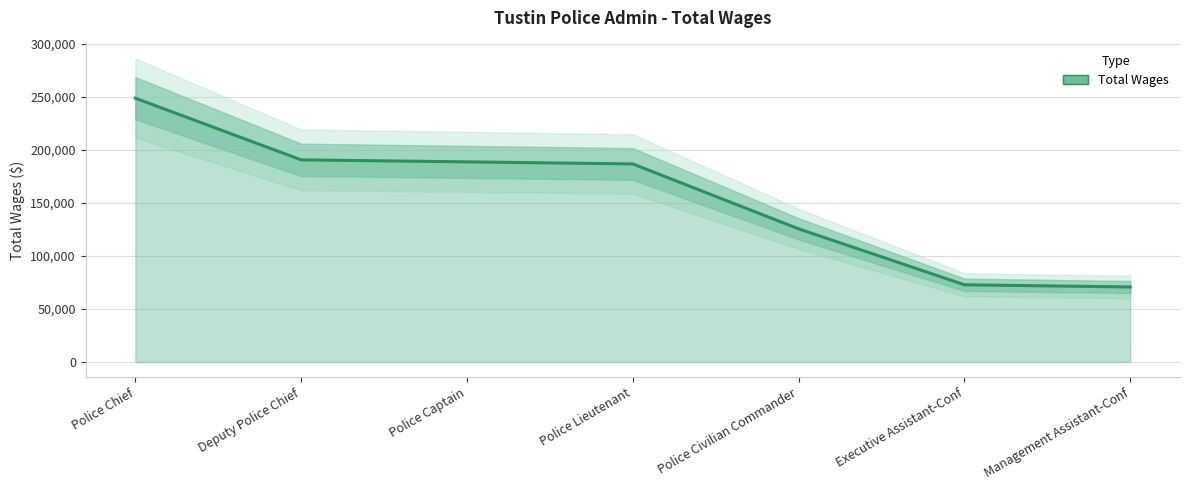

Is it true that the value at Police Lieutenant is 94757?

False